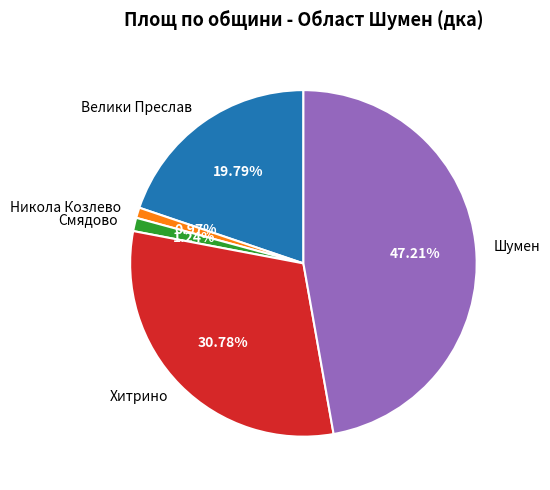

Which category has the biggest portion of the pie?

Шумен